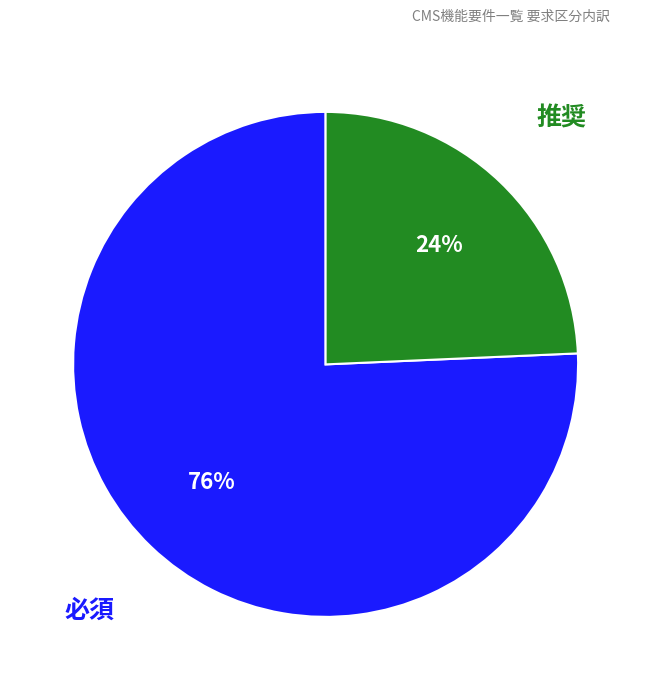

Does any single category account for the majority?

Yes